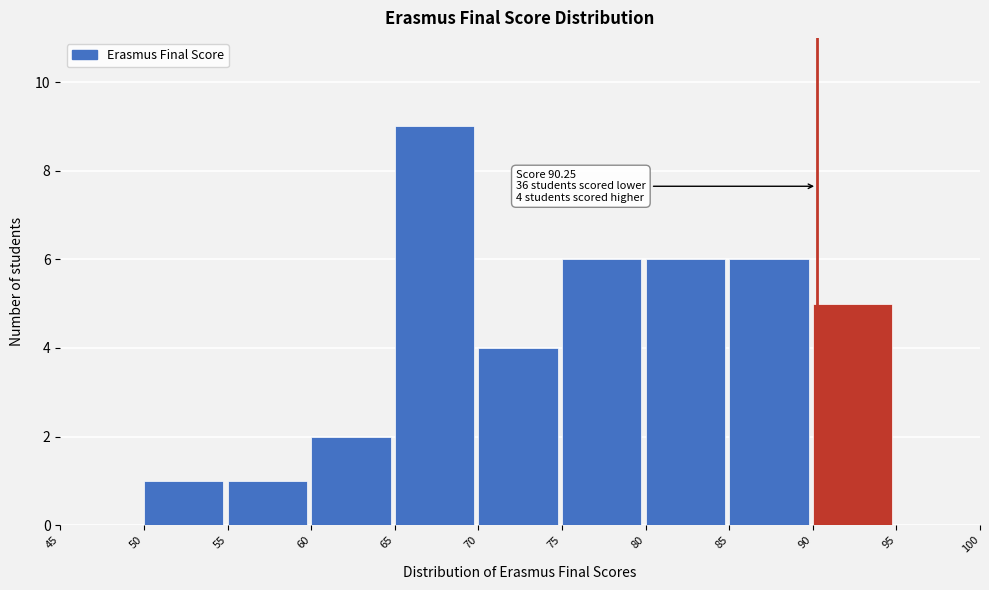

Over which range of the x-axis is the bar tallest?

65 to 70